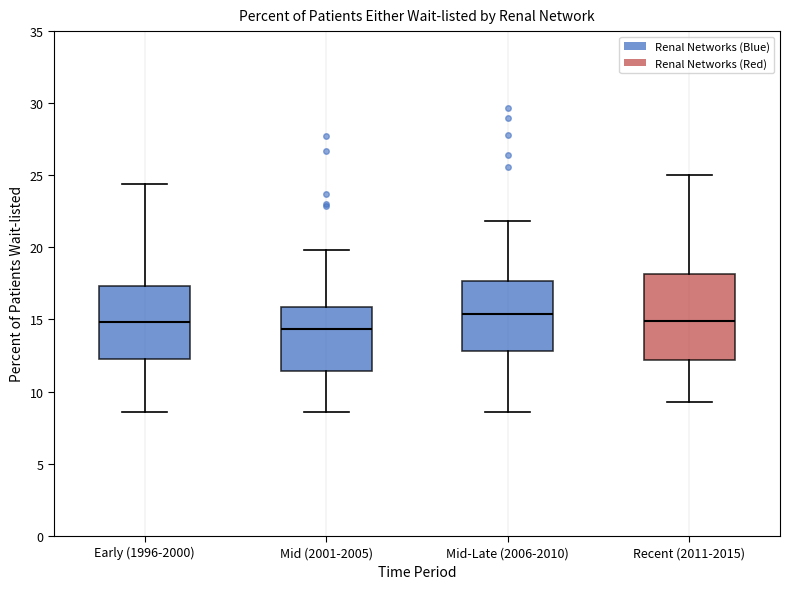

Reading left to right, read every box against the y-axis: the position of its median line, the range the box covers, and the ends of its whiskers. The values are not printed on the chart, so give them approximately, as read against the axis.

Early (1996-2000): median 15.0, box 12.5 to 17.5, whiskers 8.5 to 24.5
Mid (2001-2005): median 14.5, box 11.5 to 16.0, whiskers 8.5 to 20.0
Mid-Late (2006-2010): median 15.5, box 13.0 to 17.5, whiskers 8.5 to 22.0
Recent (2011-2015): median 15.0, box 12.0 to 18.0, whiskers 9.5 to 25.0